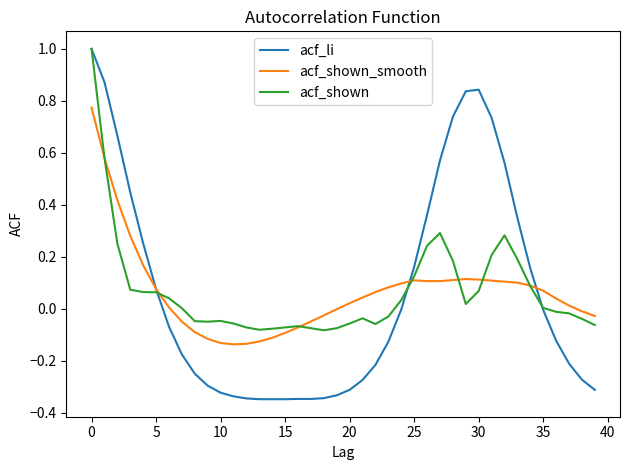

Which series has the widest spread of values?

acf_li